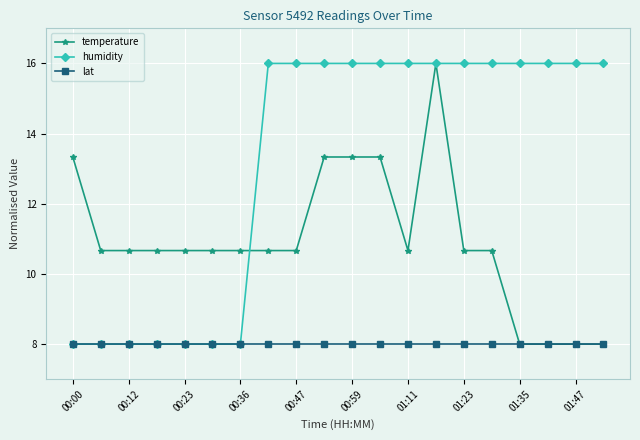

At how many categories does at least one series exceed 15?

13